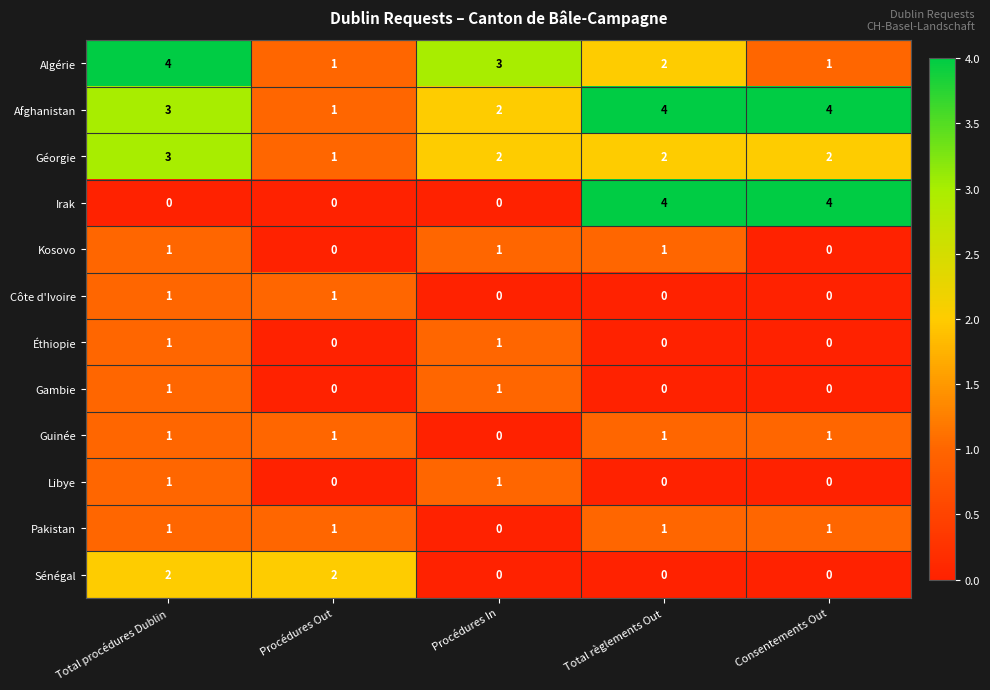

What is the total value across all series at Total règlements Out?

15